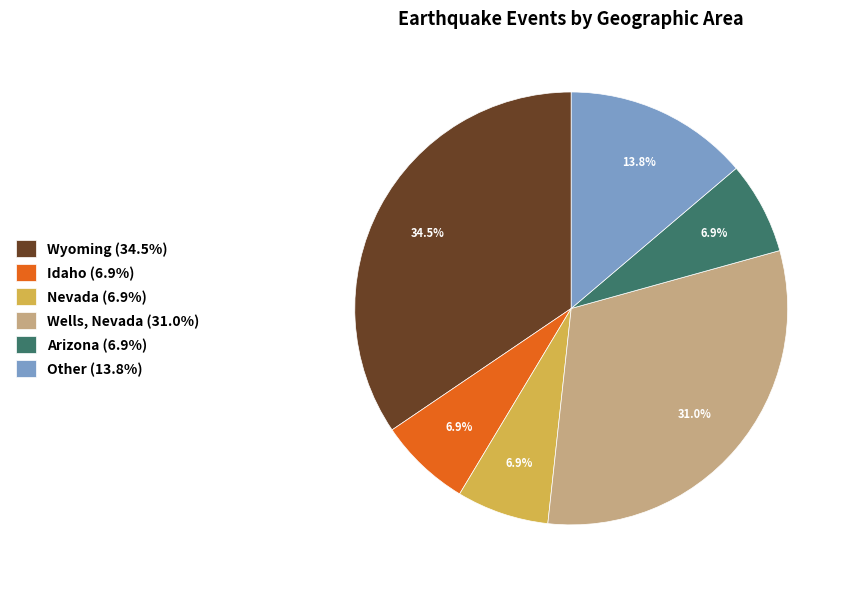

Approximately how many times larger is the value at Nevada (6.9%) compared to Idaho (6.9%)?

1.0